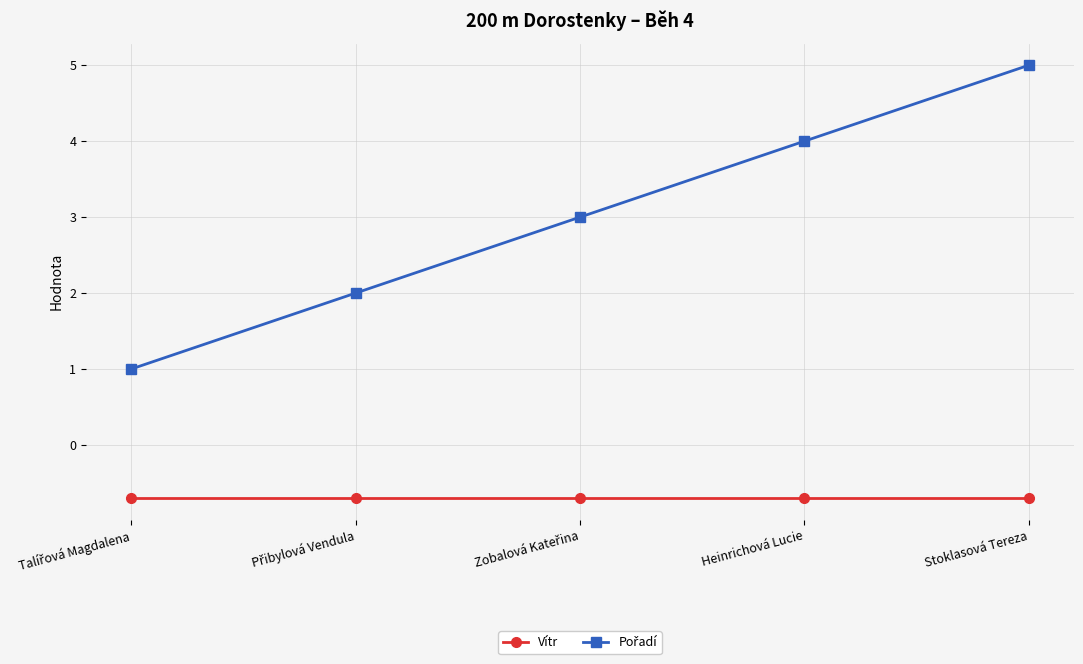

What is the label of the 5th point from the left?

Stoklasová Tereza